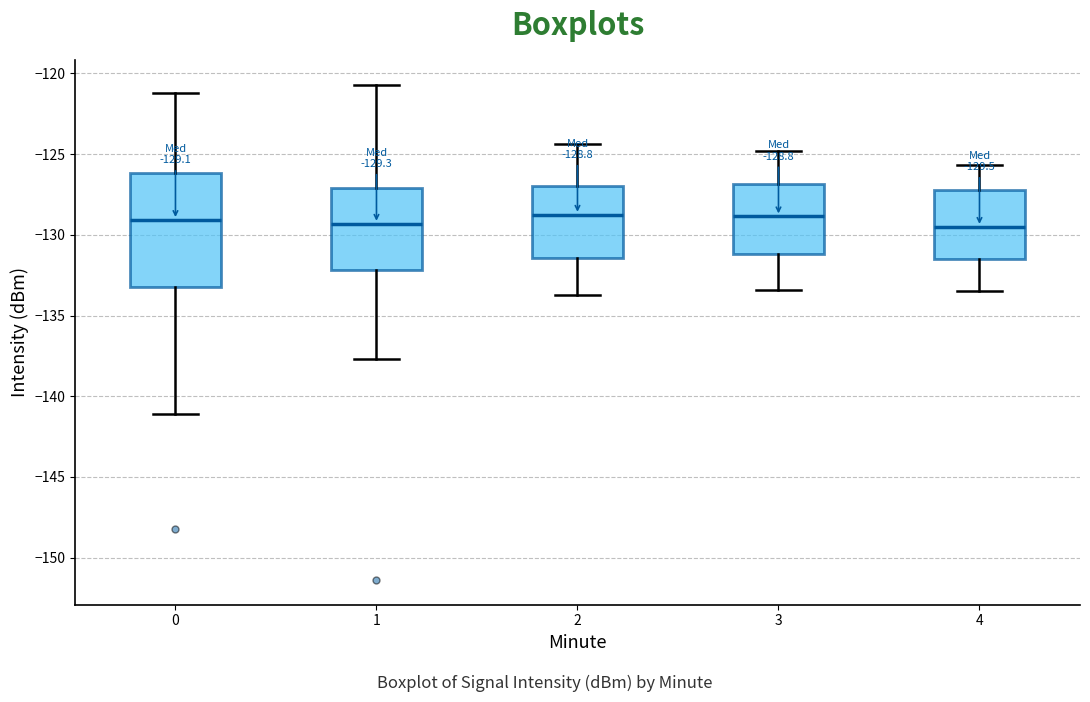

Comparing the boxes themselves (not the whiskers), which one is the tallest?

0